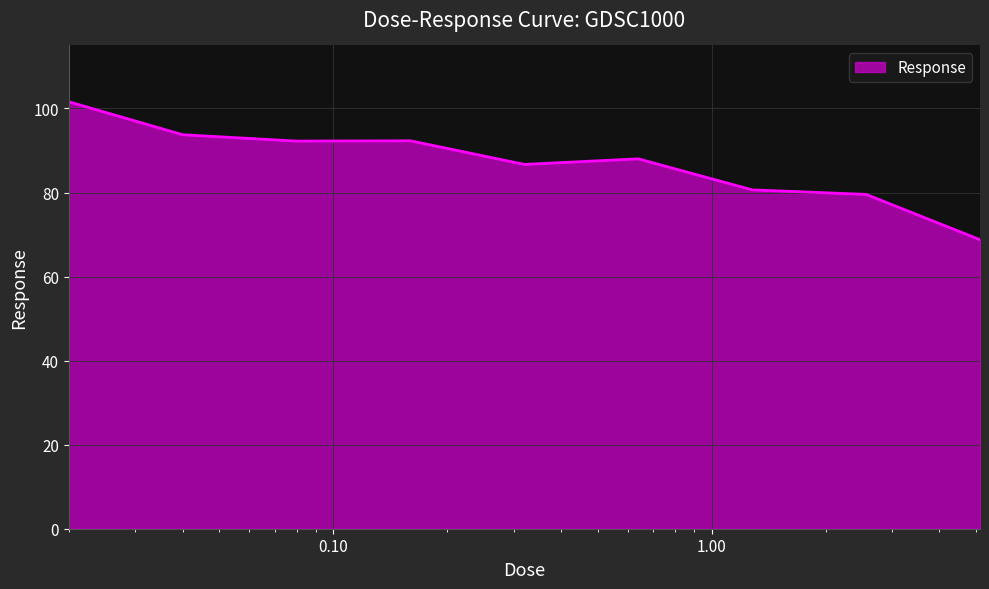

What is the smallest value displayed?

68.8